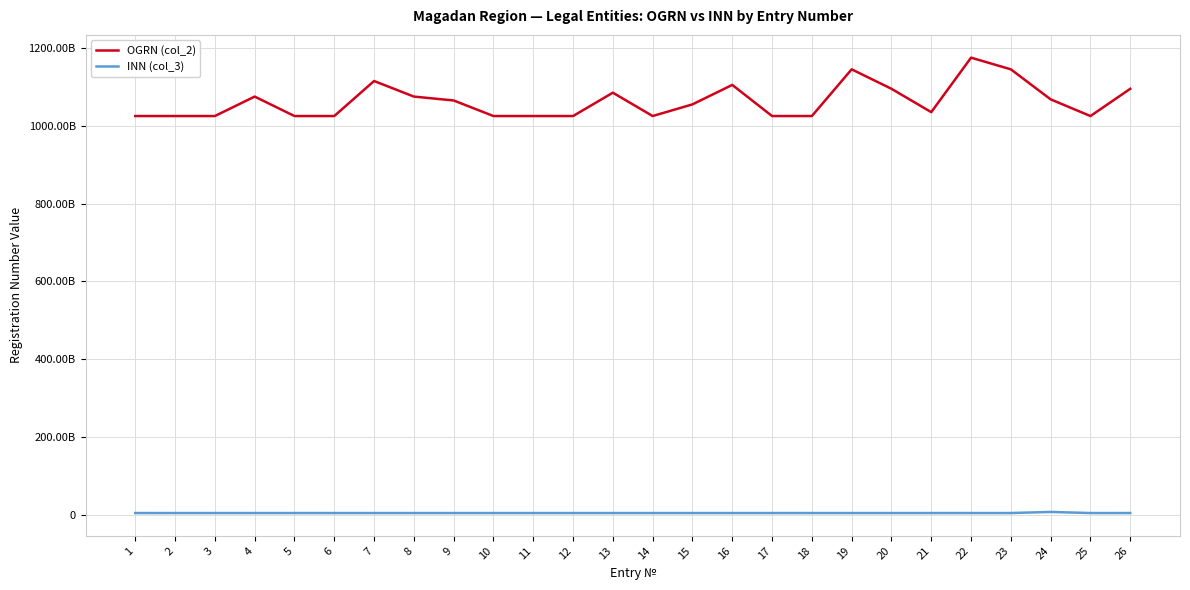

What is the greatest value displayed?

1174910002024